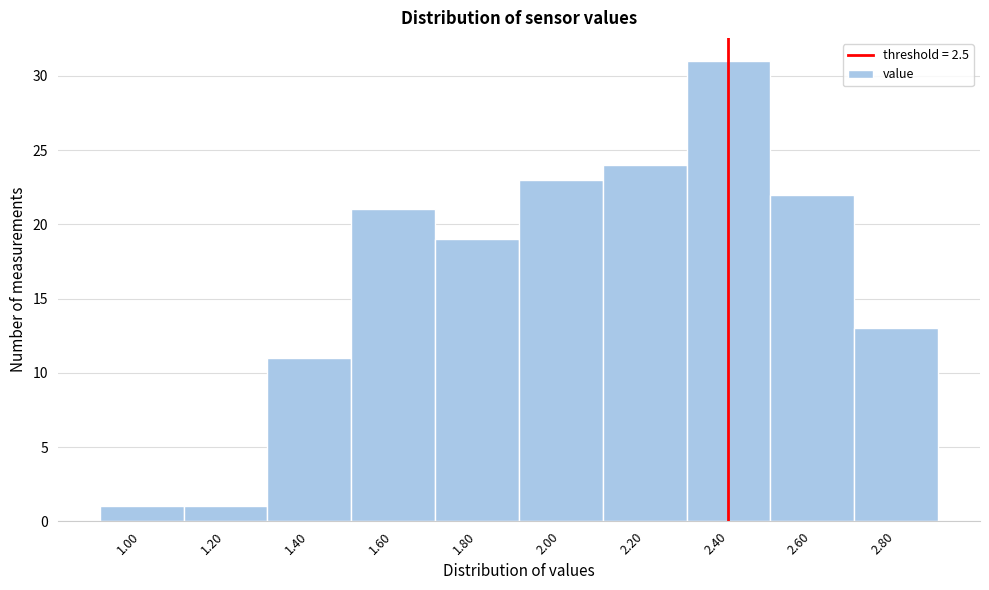

Reading left to right, list all the values displayed in this chart.

1.00=1	1.20=1	1.40=11	1.60=21	1.80=19	2.00=23	2.20=24	2.40=31	2.60=22	2.80=13